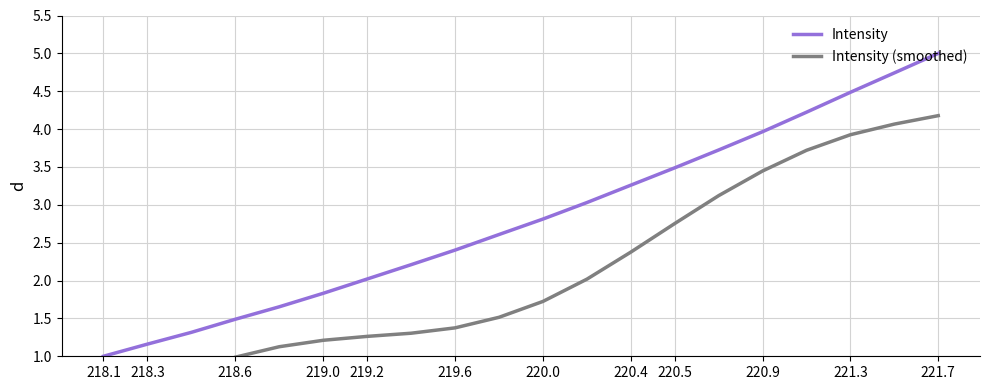

How many lines are shown in the chart?

2